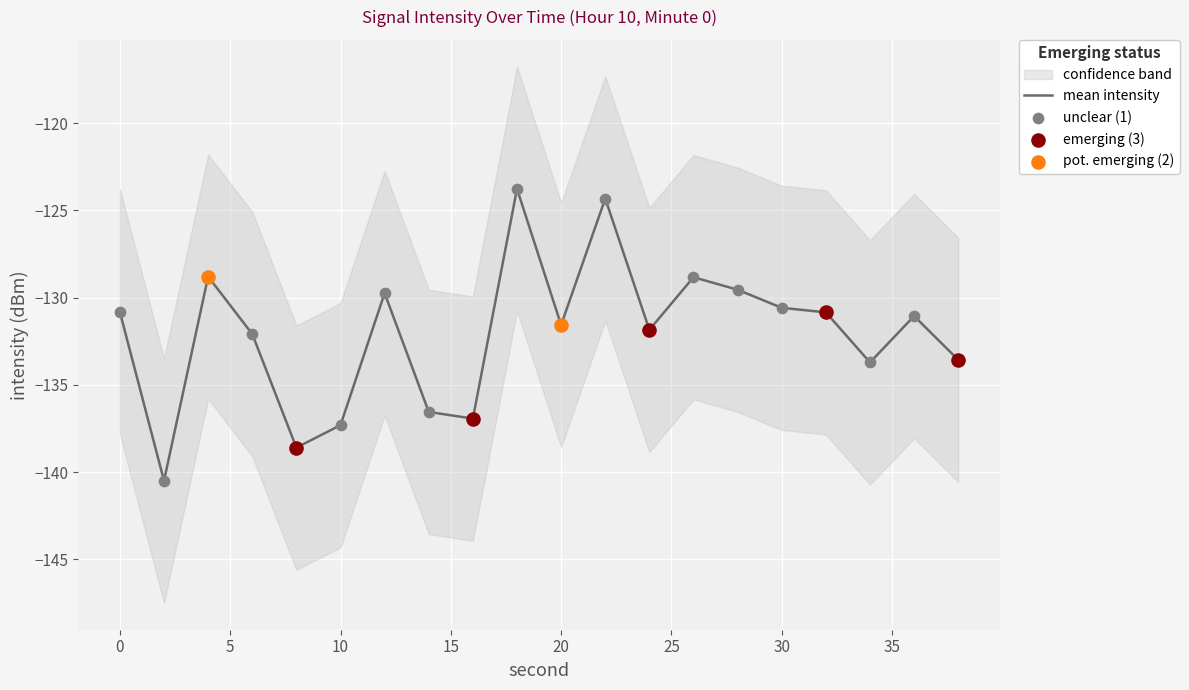

Which series has the largest total across all categories?

mean_intensity